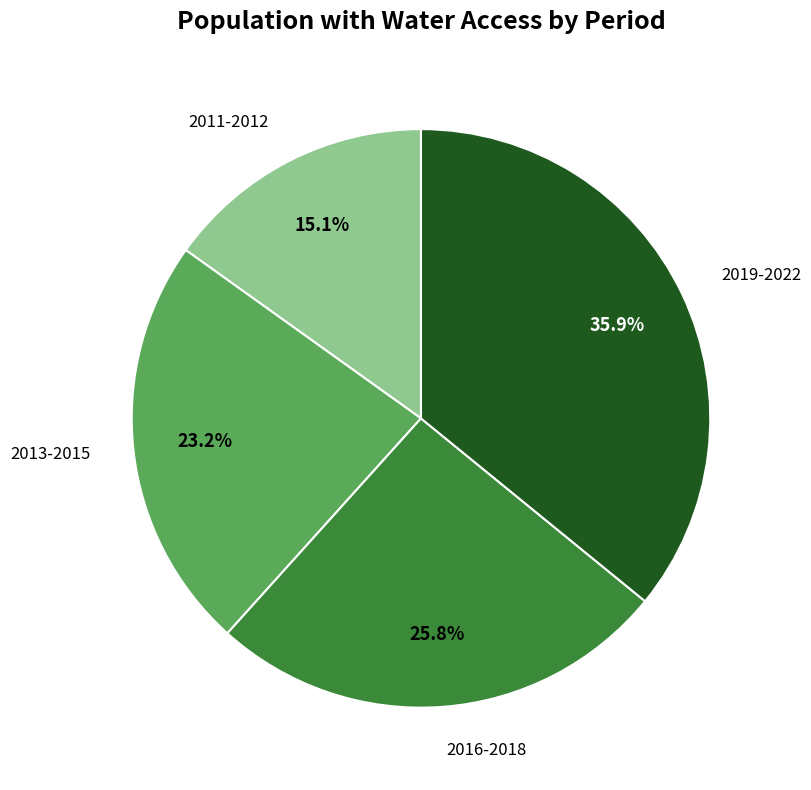

Is there any slice that represents more than half of the pie?

No